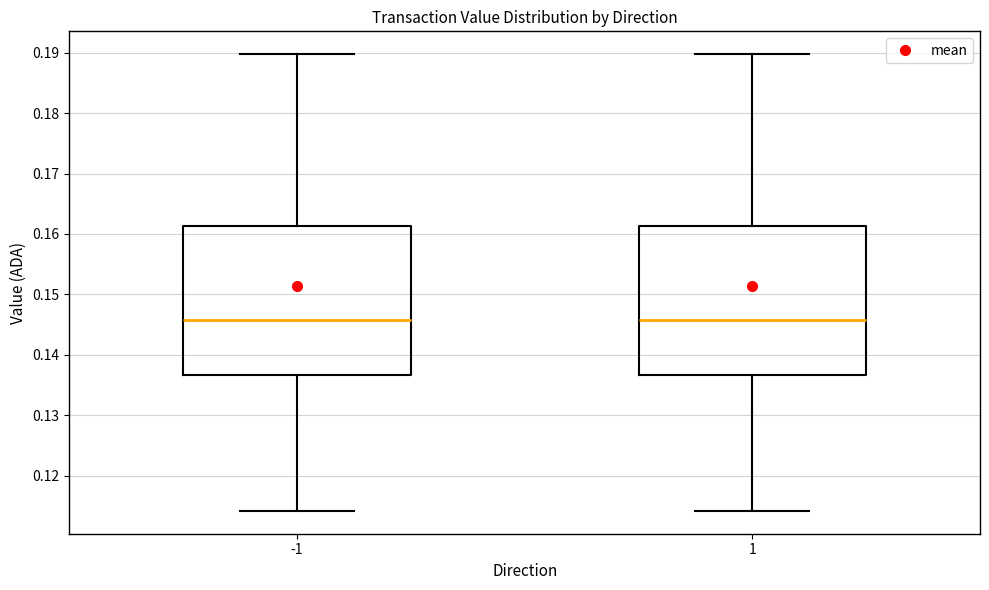

Reading left to right, transcribe this box plot: for each box, give where its median line is, the range the box spans, and where its two whiskers end, as read against the y-axis. The values are not printed on the chart, so give them approximately, as read against the axis.

-1: median 0.146, box 0.137 to 0.161, whiskers 0.114 to 0.190
1: median 0.146, box 0.137 to 0.161, whiskers 0.114 to 0.190